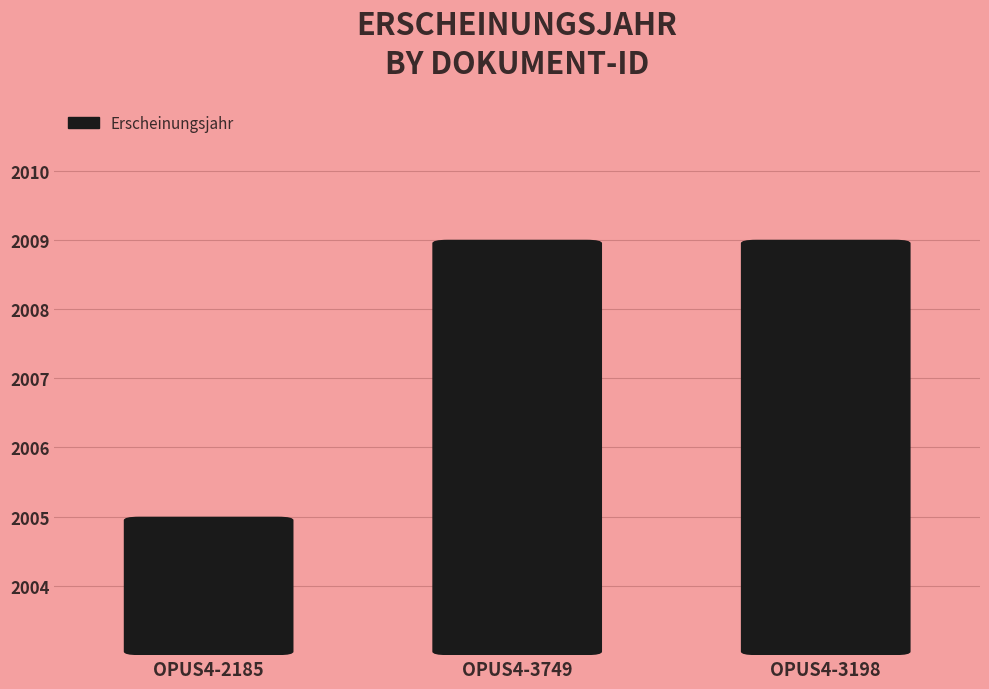

What is the ratio of the value at OPUS4-3749 to the value at OPUS4-2185?

1.0